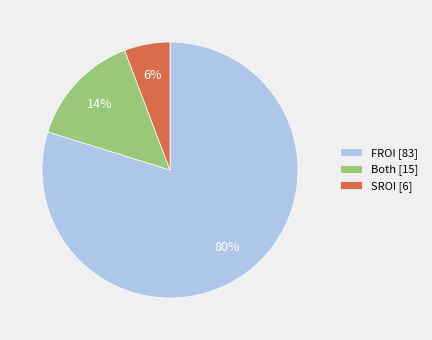

Does any single category account for the majority?

Yes